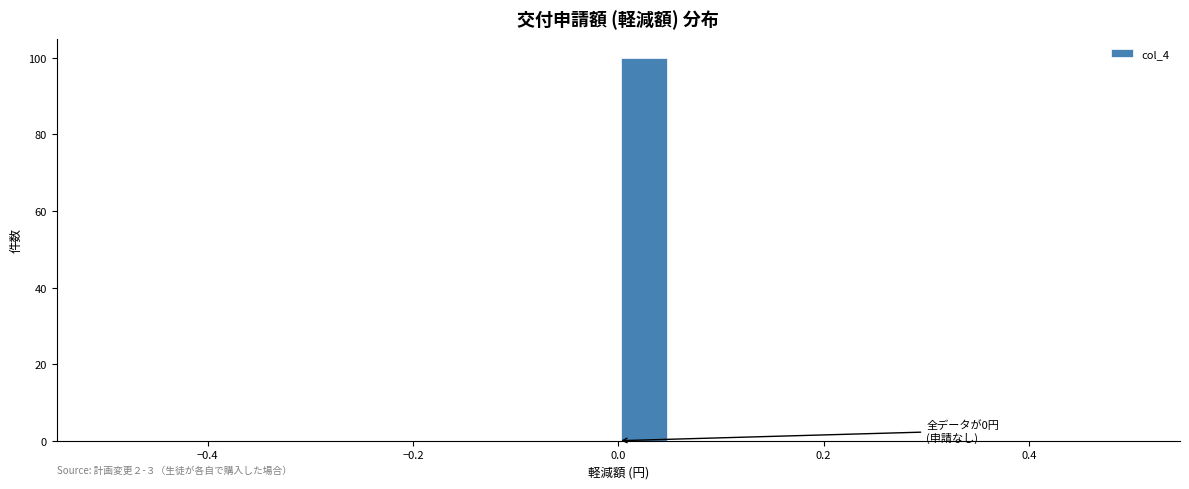

Read against the x-axis, roughly where is the centre of the tallest bar?

0.02